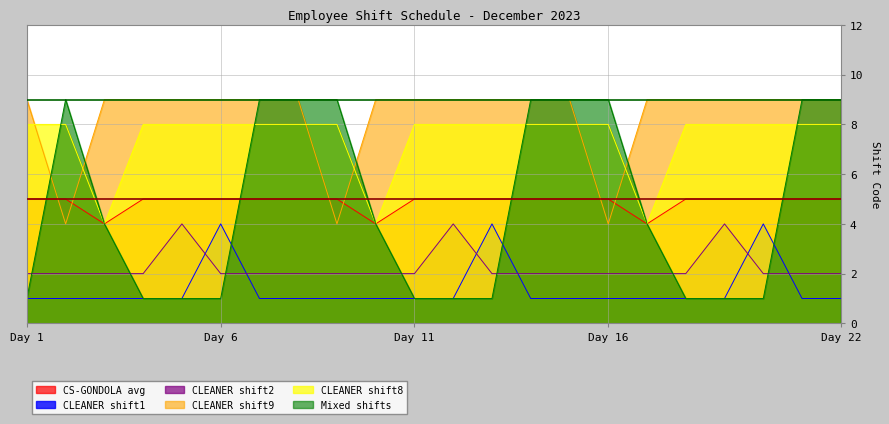

The value of CS-GONDOLA avg at 3 is 2. True or false?

False